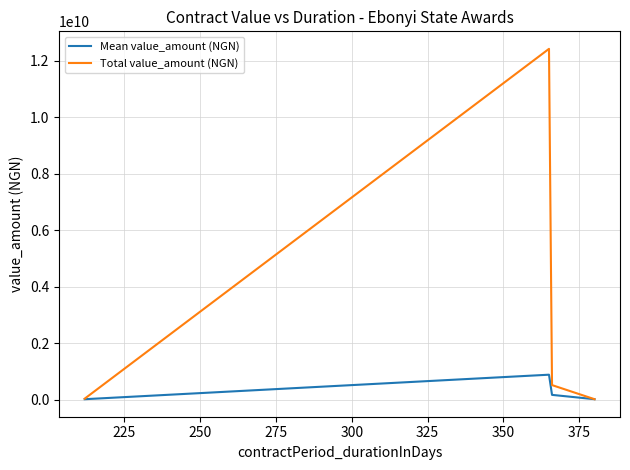

List the series in order of their overall mean, lowest first.

Mean value_amount (NGN), Total value_amount (NGN)